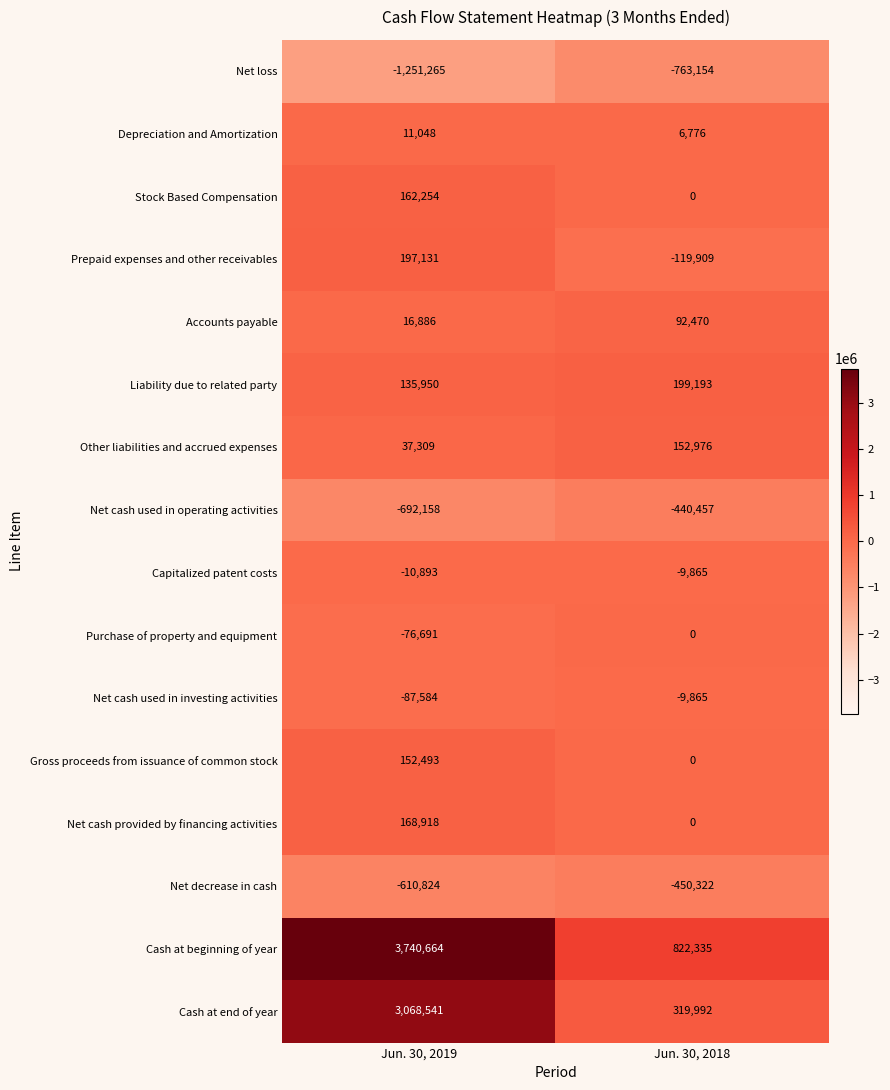

What is the minimum value shown in the chart?

-1251265